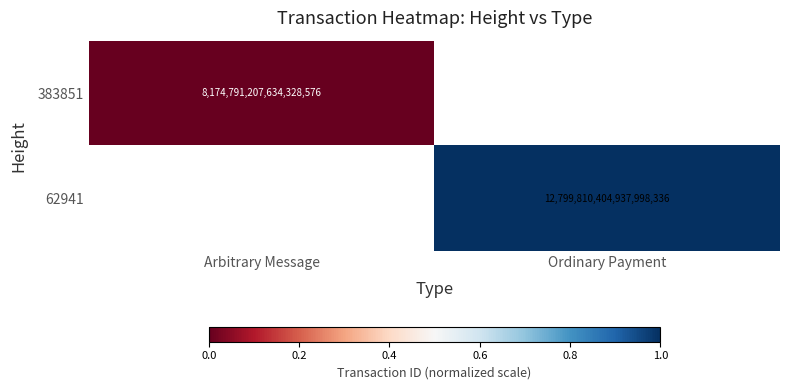

The 62941 series shows 22986404289039773696 at Ordinary Payment. True or false?

False